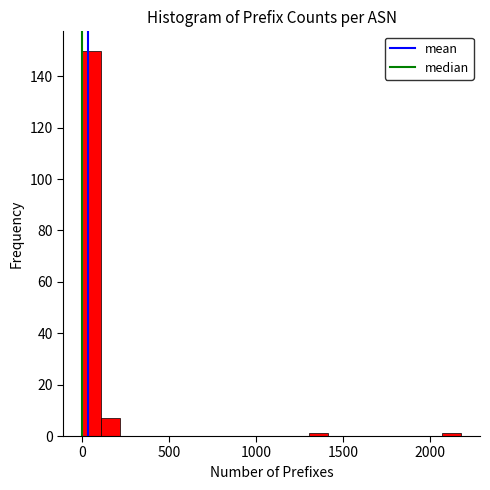

Around what value on the x-axis is the tallest bar? Give the approximate position of its centre, as read against the axis.

50